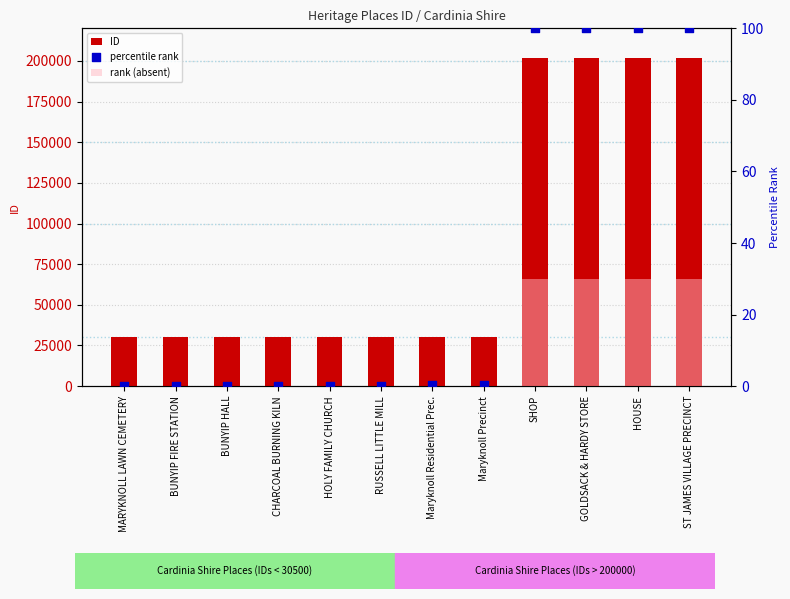

At how many categories does at least one series exceed 31387?

4